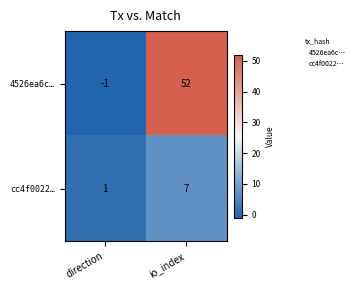

What is the spread (max minus min) of values at io_index?

45